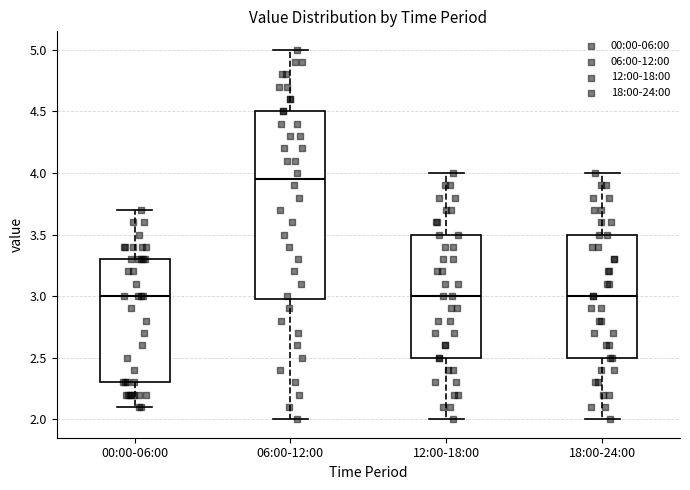

Reading left to right, transcribe this box plot: for each box, give where its median line is, the range the box spans, and where its two whiskers end, as read against the y-axis. The values are not printed on the chart, so give them approximately, as read against the axis.

00:00-06:00: median 3.00, box 2.30 to 3.30, whiskers 2.10 to 3.70
06:00-12:00: median 3.95, box 3.00 to 4.50, whiskers 2.00 to 5.00
12:00-18:00: median 3.00, box 2.50 to 3.50, whiskers 2.00 to 4.00
18:00-24:00: median 3.00, box 2.50 to 3.50, whiskers 2.00 to 4.00